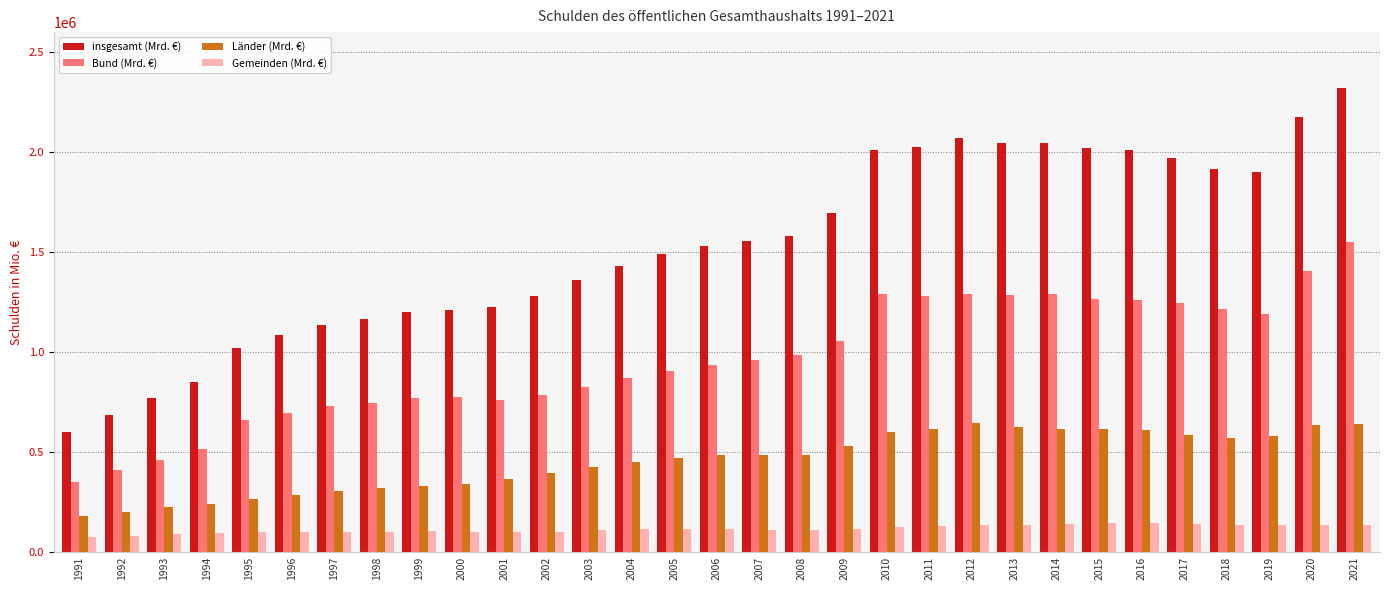

What is the greatest value displayed?

2321122